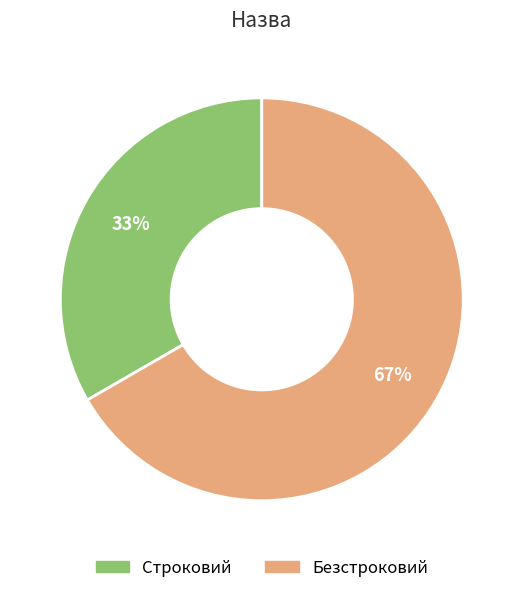

What percentage is the Строковий slice, to the nearest percent?

33%